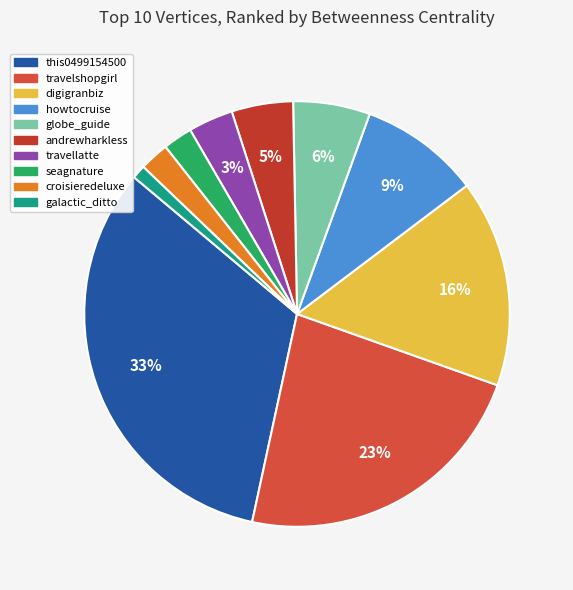

Is it true that seagnature is 2% of the pie?

True